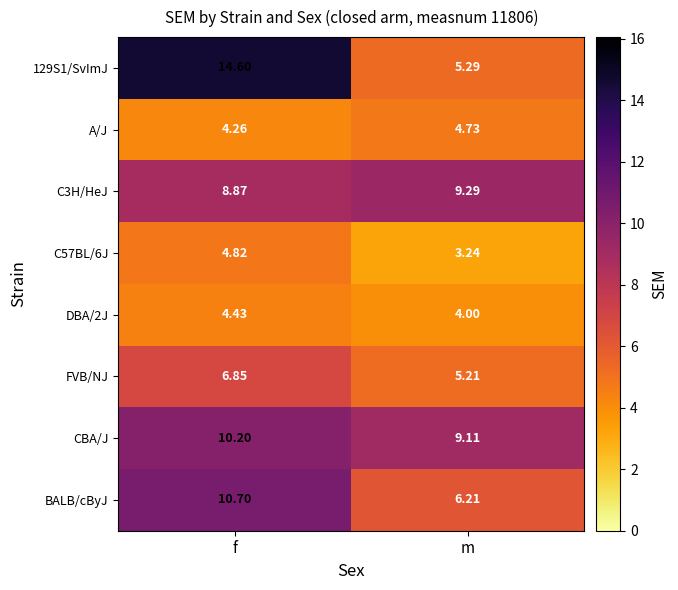

At which label does FVB/NJ reach its peak?

f